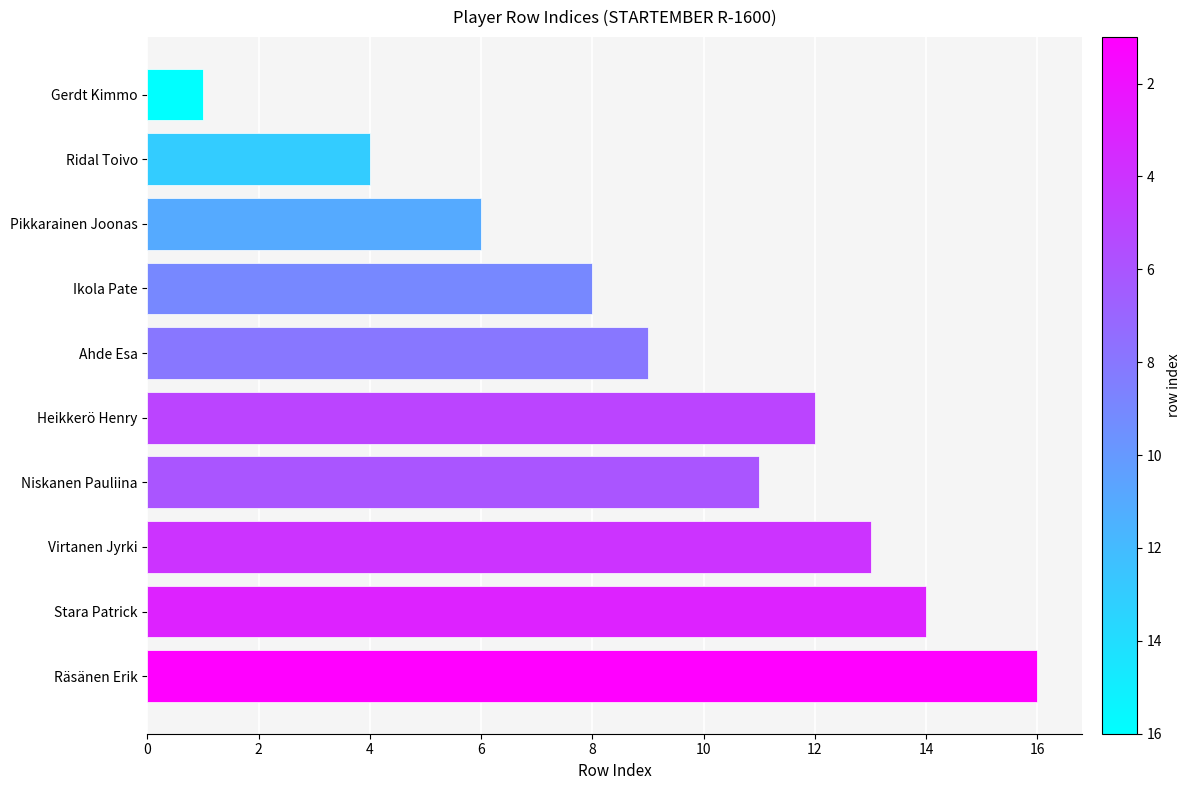

What is the average value?

9